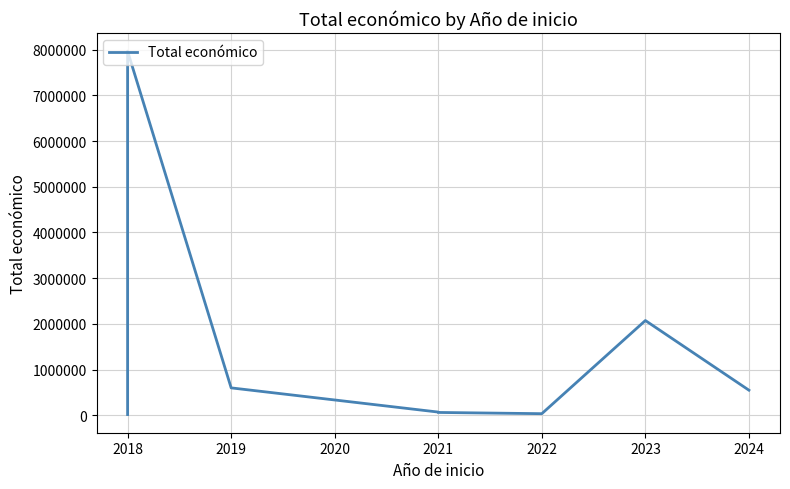

Read the value at 2024.

548889